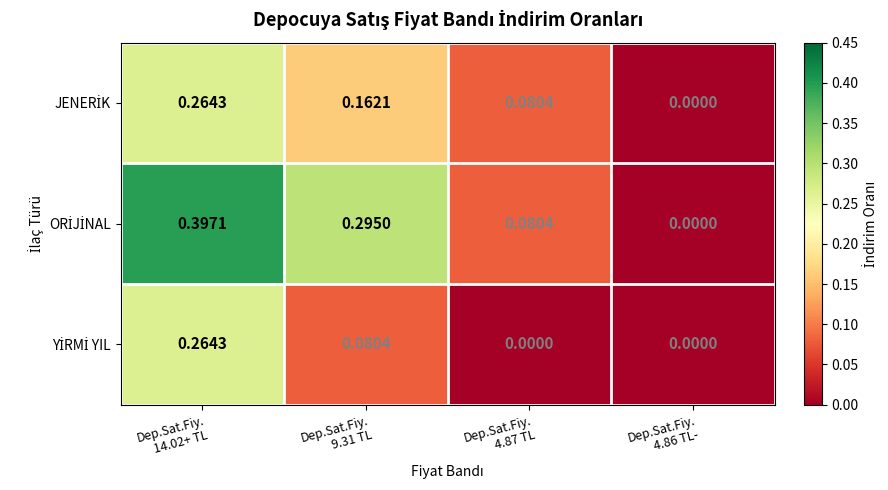

Count the number of categories in the chart.

4